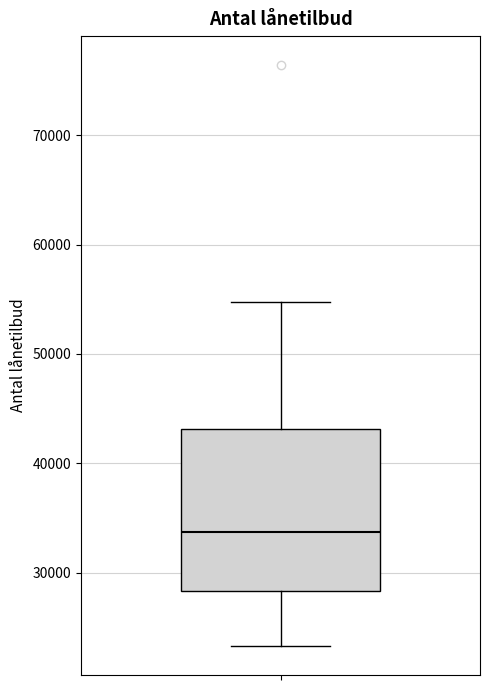

Where does the median line of the box sit on the y-axis? The values are not printed on the chart, so give them approximately, as read against the axis.

34000